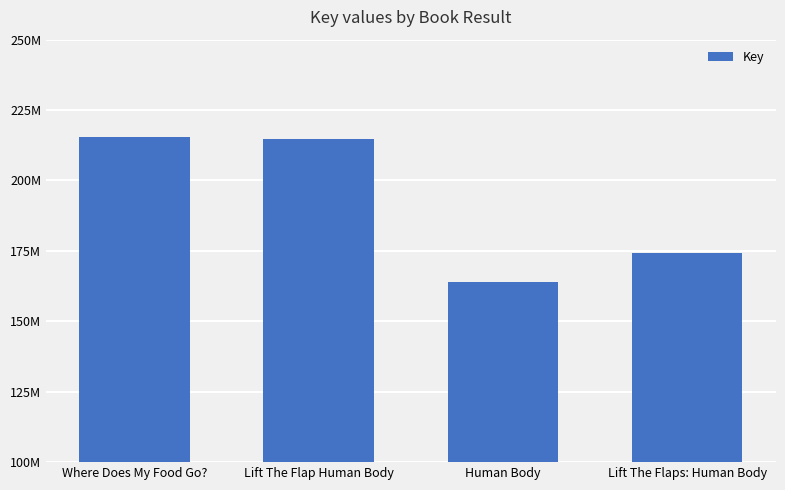

What is the difference between the maximum and minimum values?

51327403